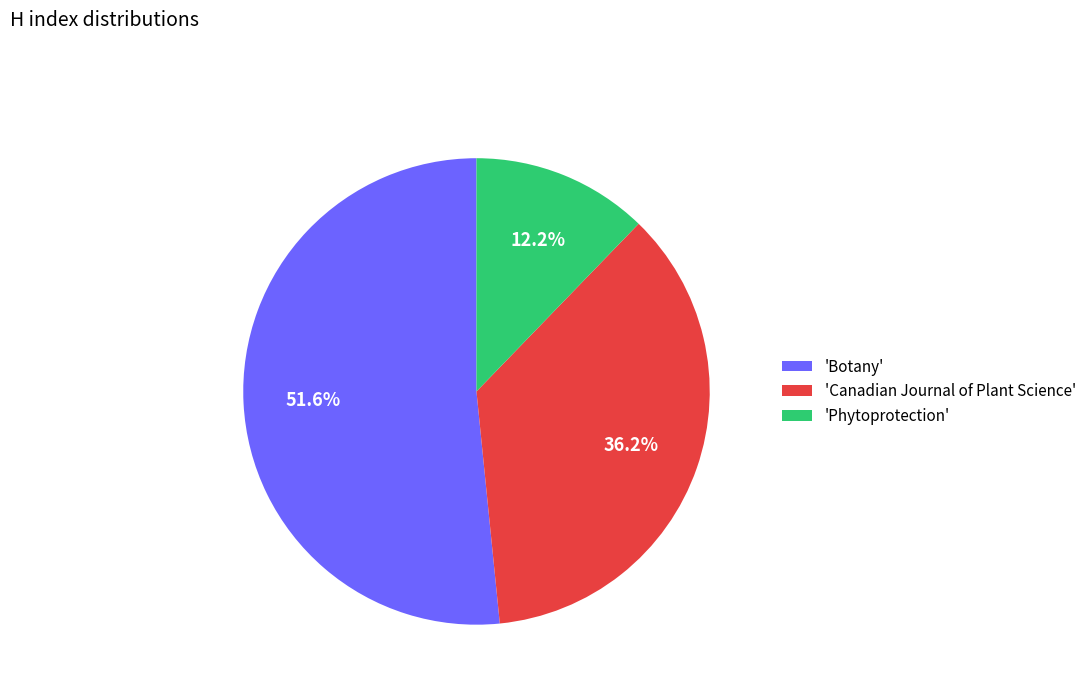

Does any single category account for the majority?

Yes